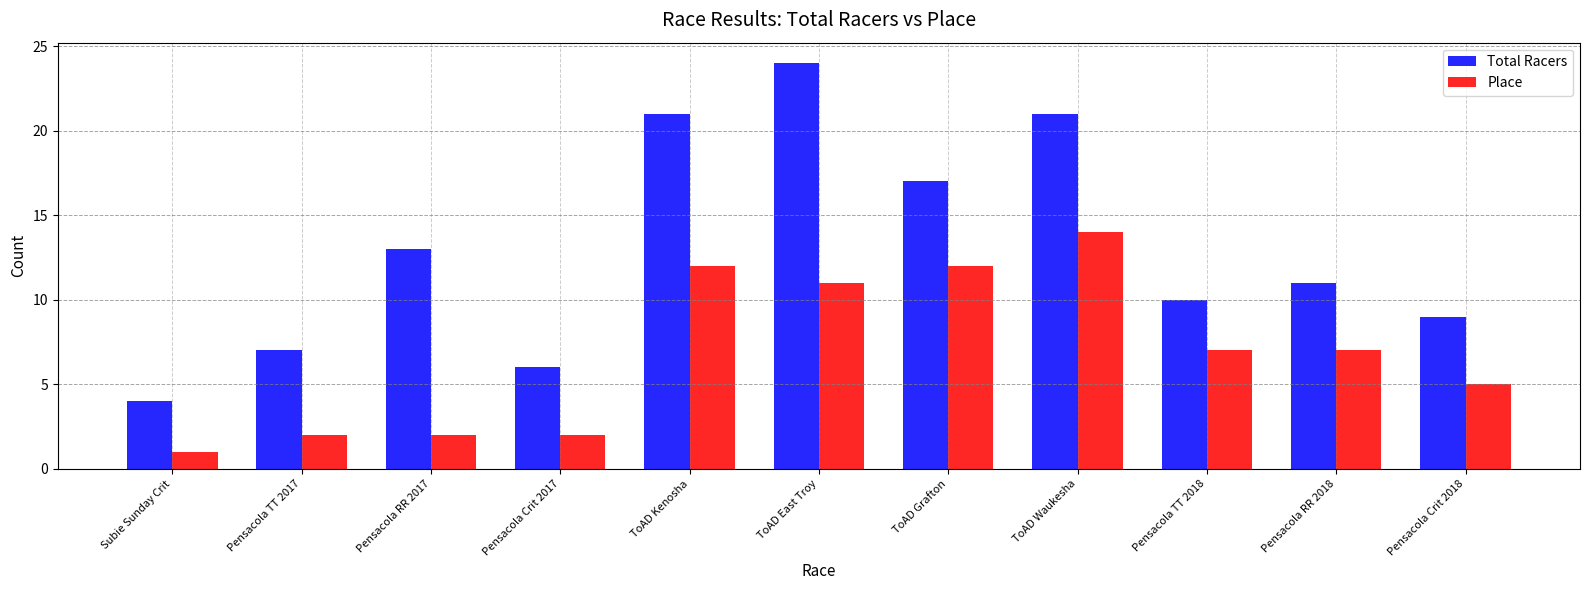

Reading left to right, list all the values displayed in this chart.

Total Racers: 4	7	13	6	21	24	17	21	10	11	9
Place: 1	2	2	2	12	11	12	14	7	7	5